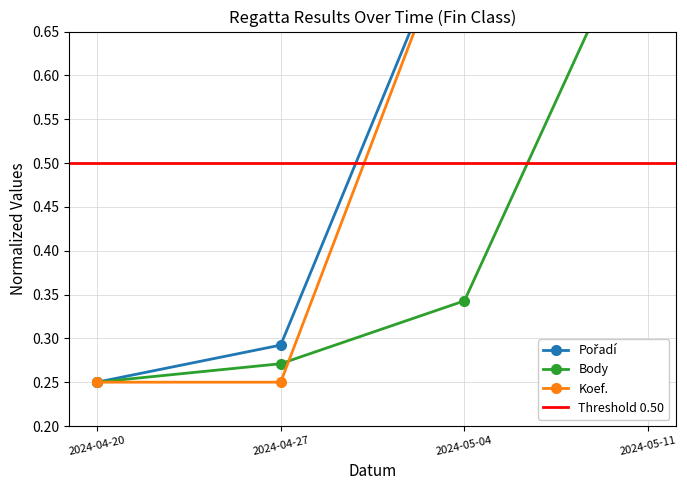

What is the difference between the second highest and second lowest values in the Body series?

0.1